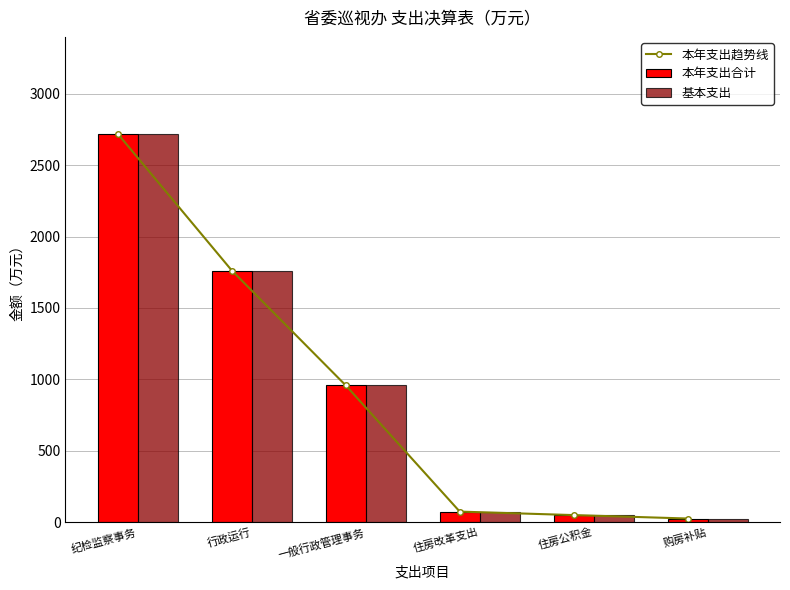

How many data points in 基本支出 are less than 957?

3